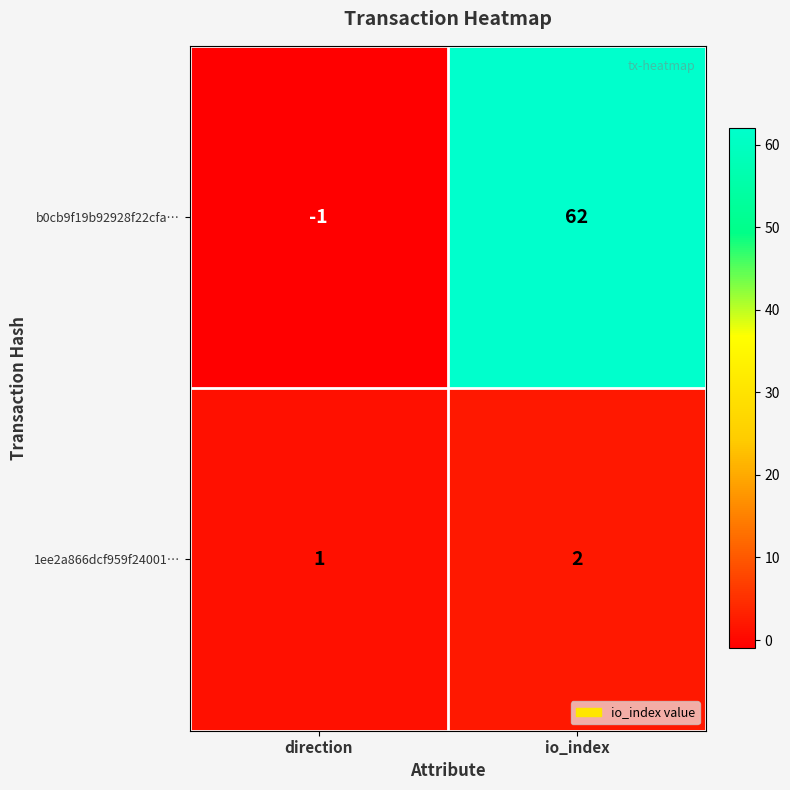

The value of 1ee2a866dcf959f24001… at io_index is 2. True or false?

True